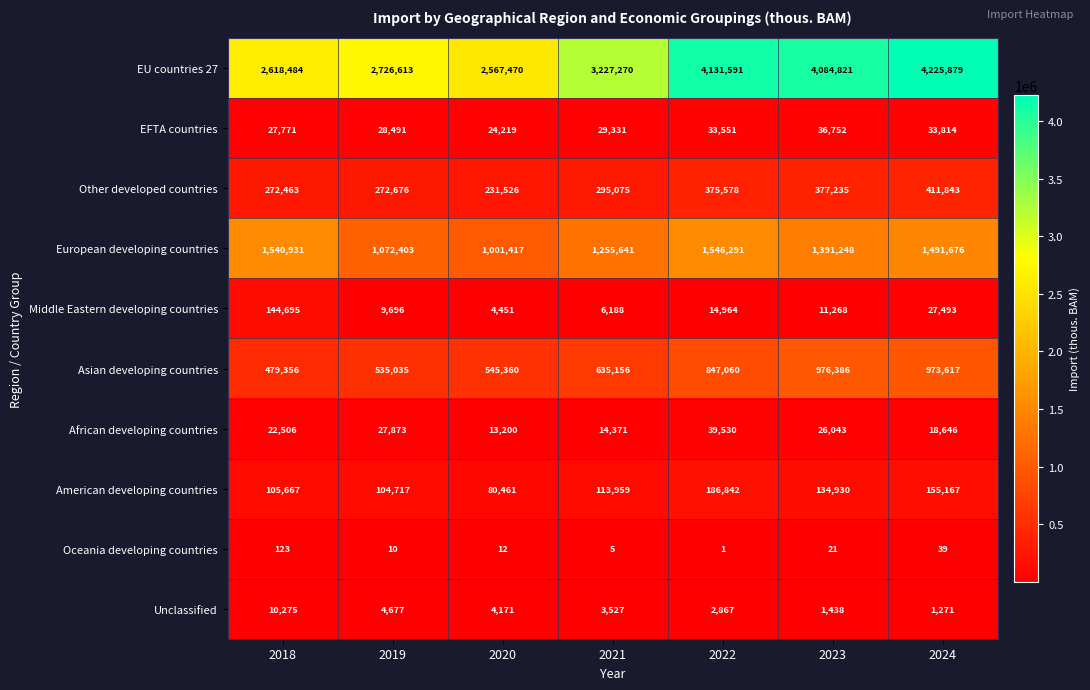

Where is EU countries 27 nearest to the value 3396674?

2021